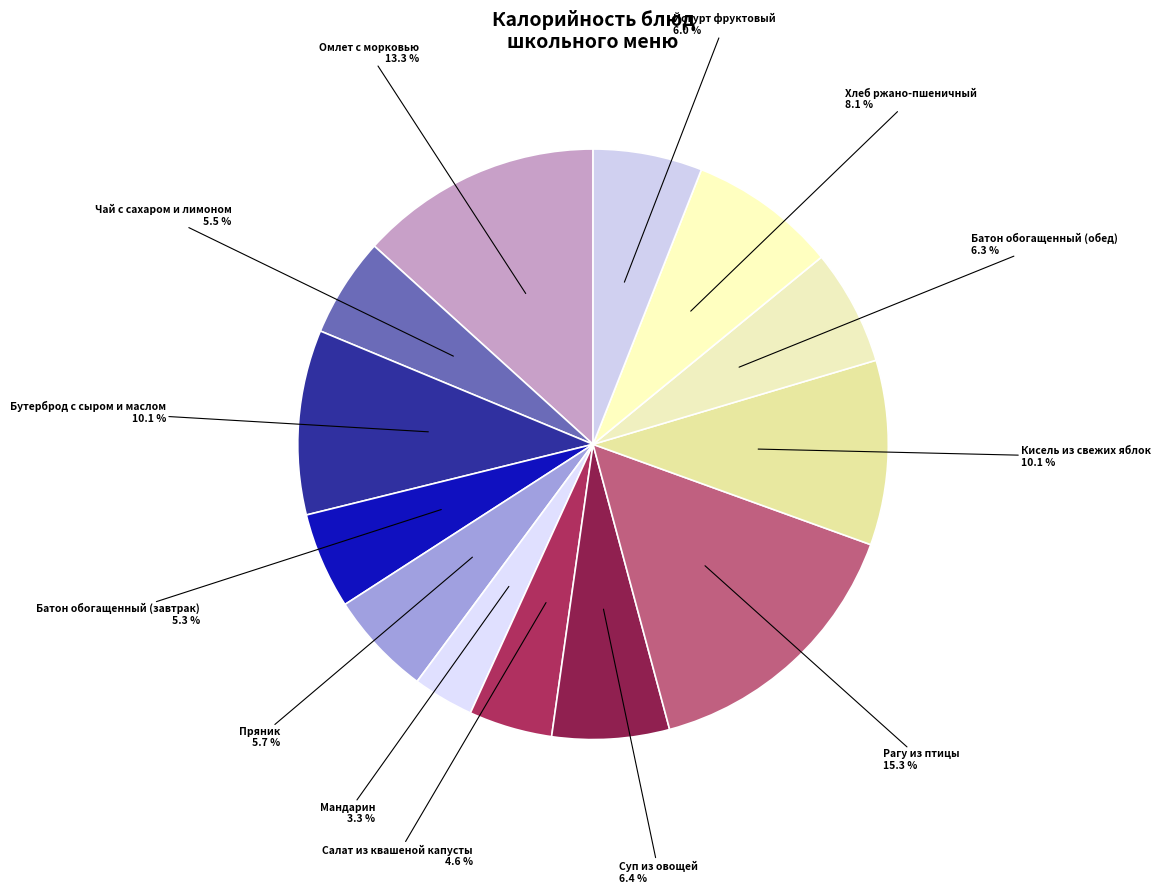

How many segments does this pie chart have?

13